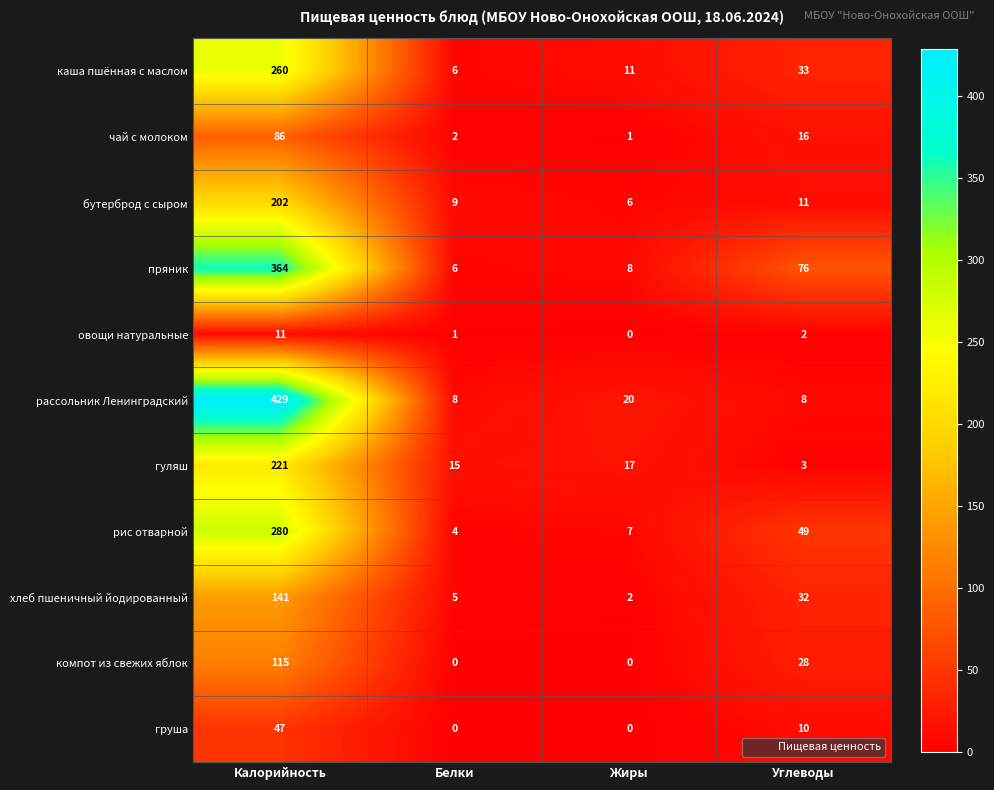

What is the difference between the maximum and second lowest values in the хлеб пшеничный йодированный series?

136